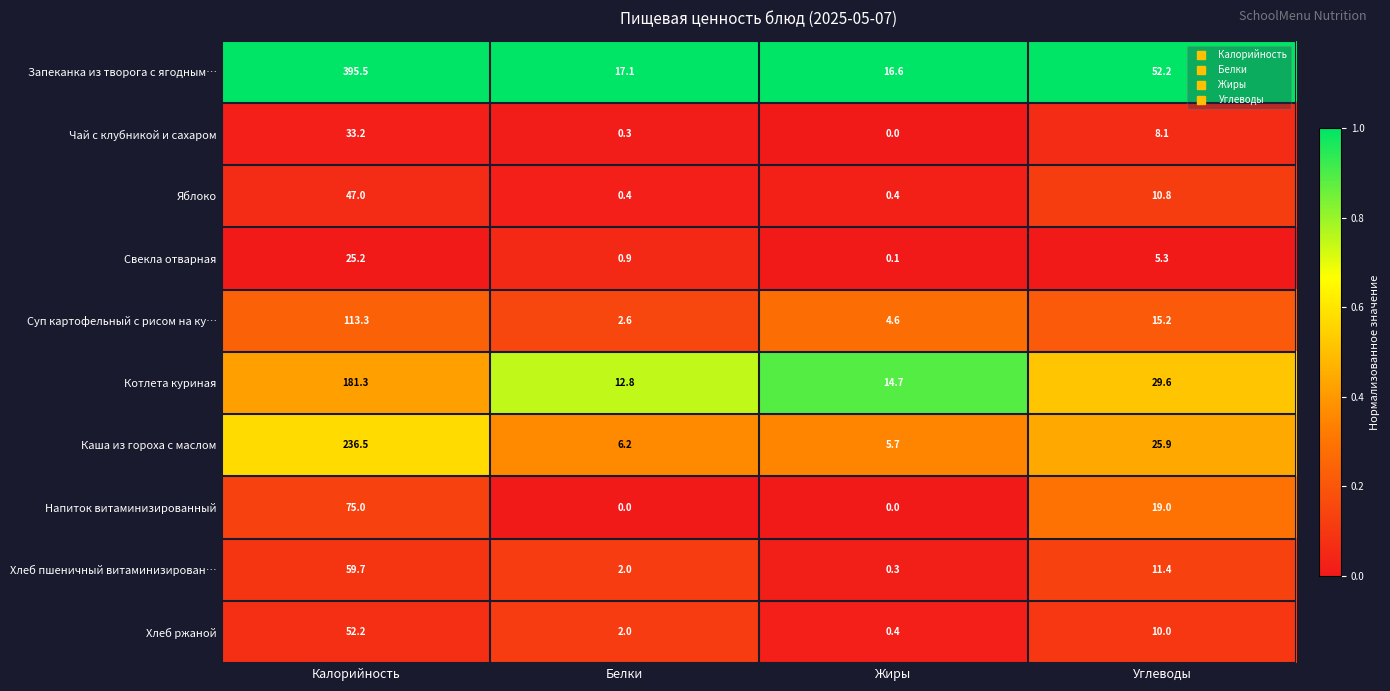

What is the difference between the Хлеб пшеничный витаминизирован… values at Калорийность and Жиры?

59.4